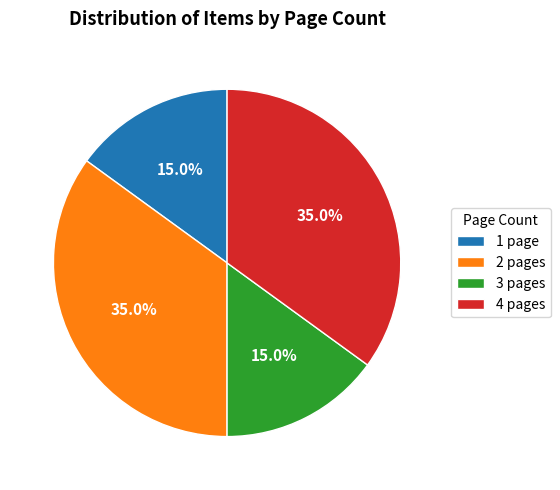

Does 1 page represent more than half of the total?

No